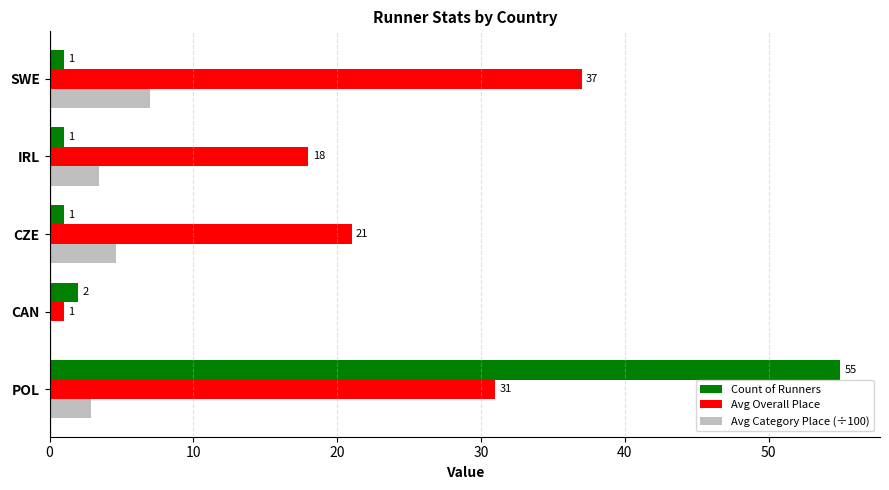

Where is Avg Overall Place nearest to the value 19?

IRL